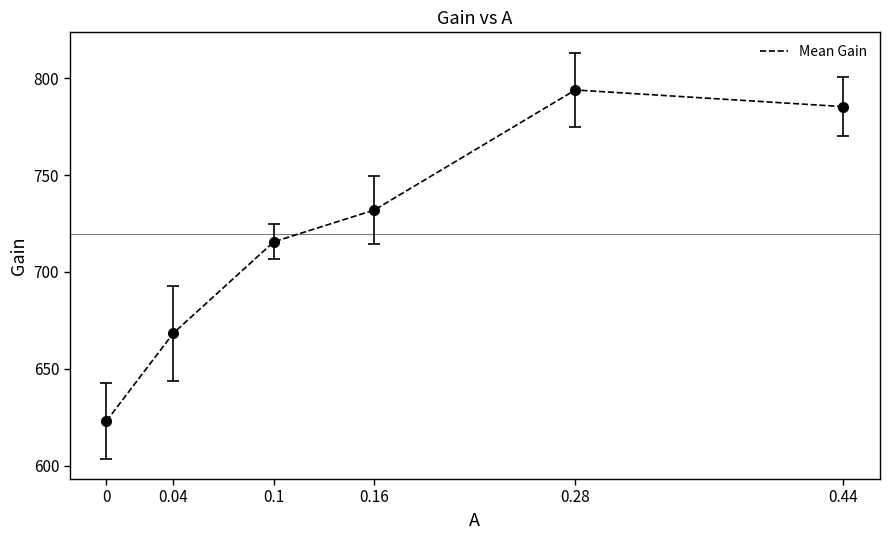

Does the chart have visible grid lines?

No